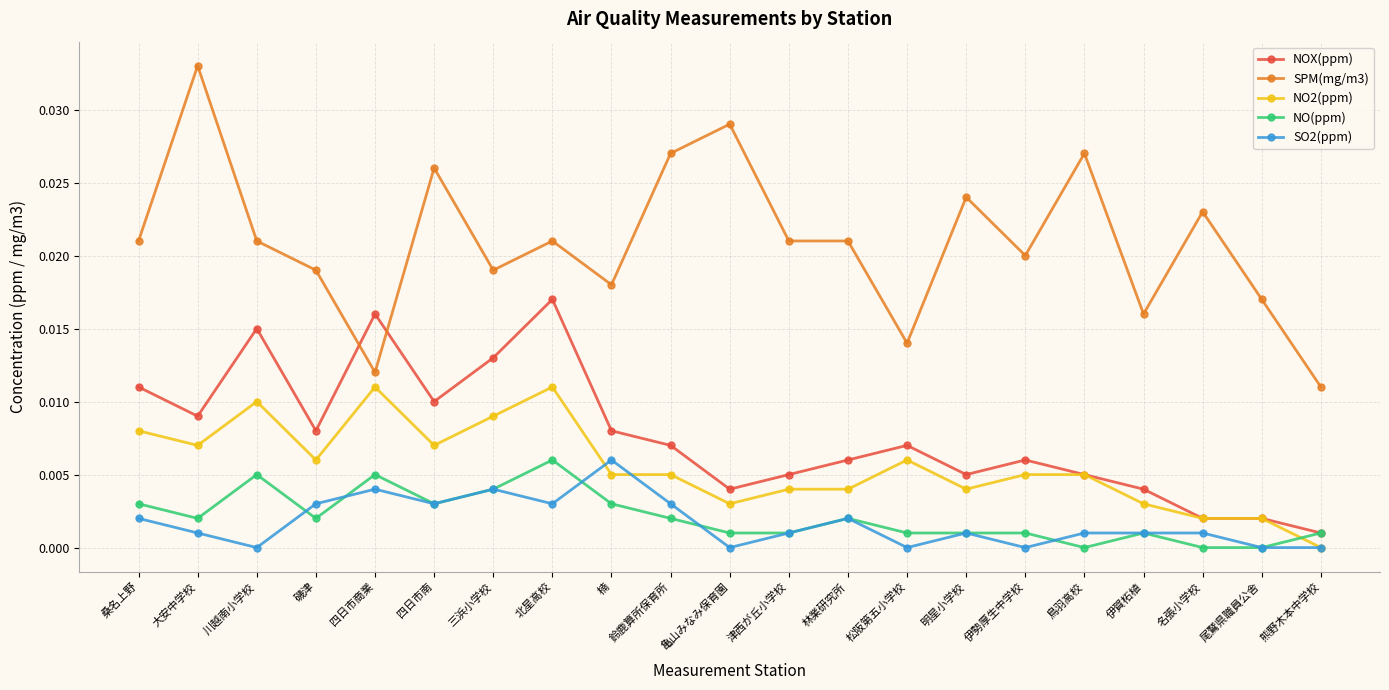

How many lines are shown in the chart?

5